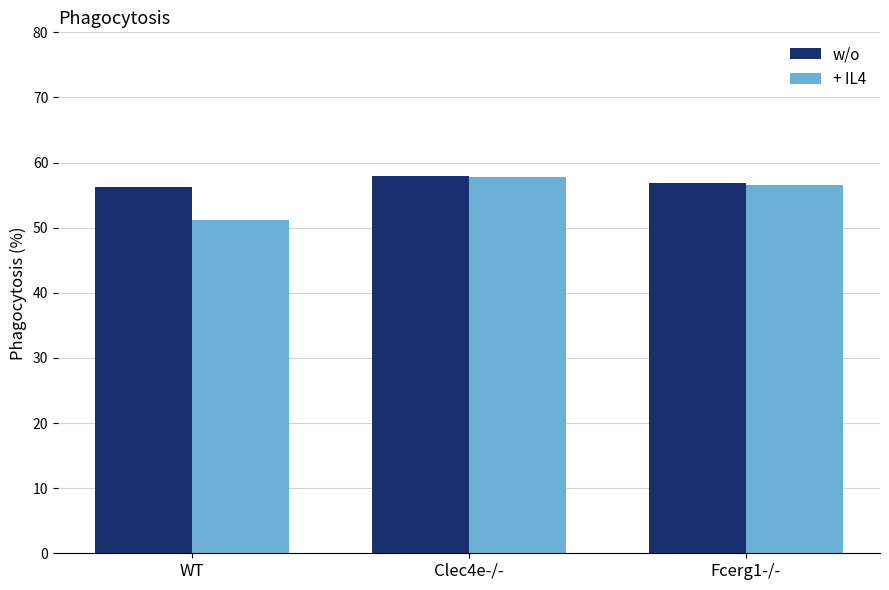

At how many categories does at least one series exceed 51?

3